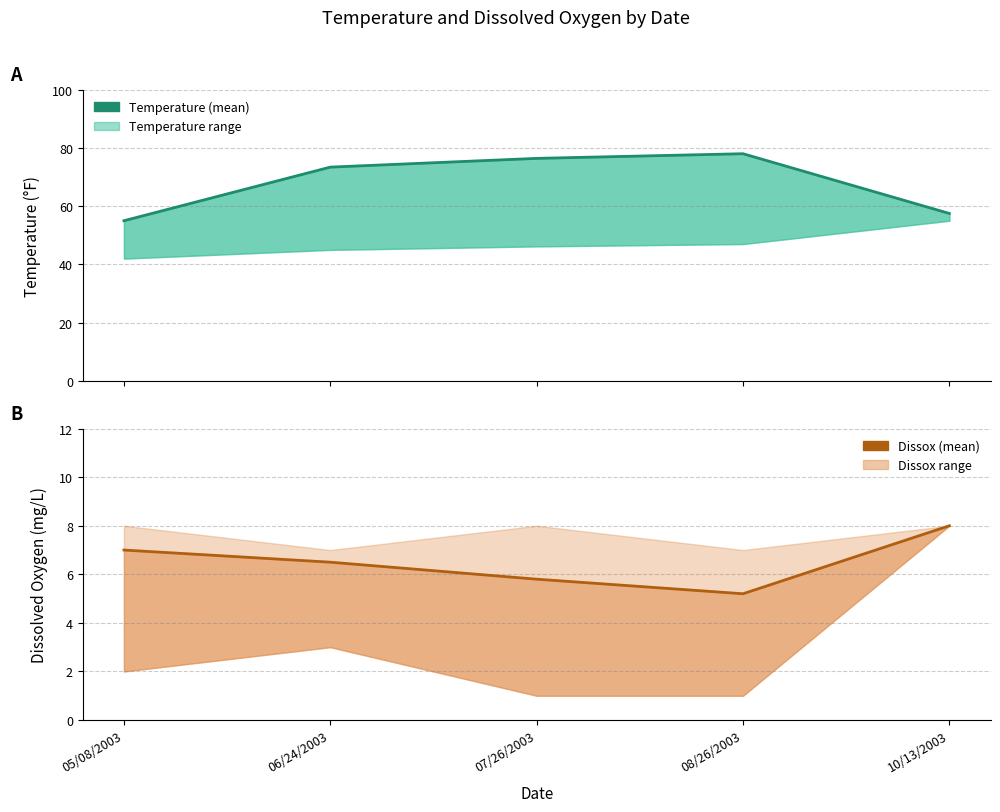

Between 07/26/2003 and 10/13/2003, which series saw the biggest shift?

Temperature (mean)